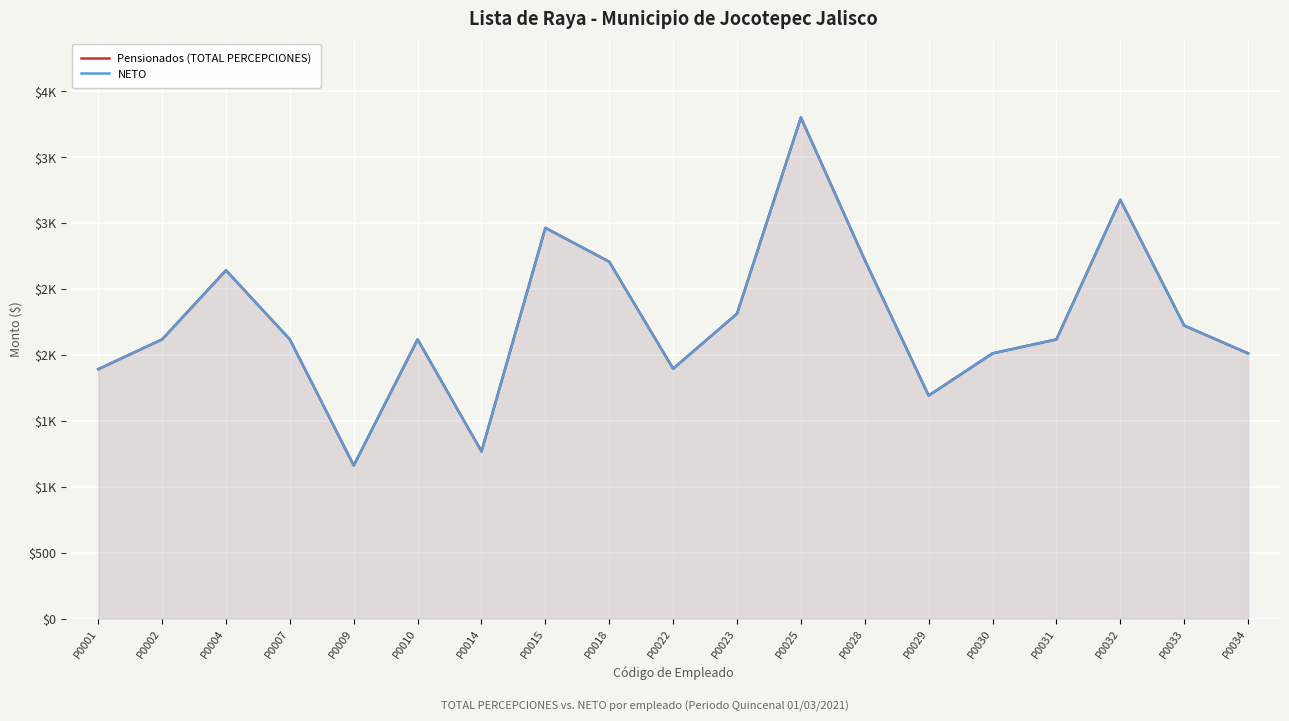

What is the value of the Pensionados (TOTAL PERCEPCIONES) point at the 13th from the left?

2719